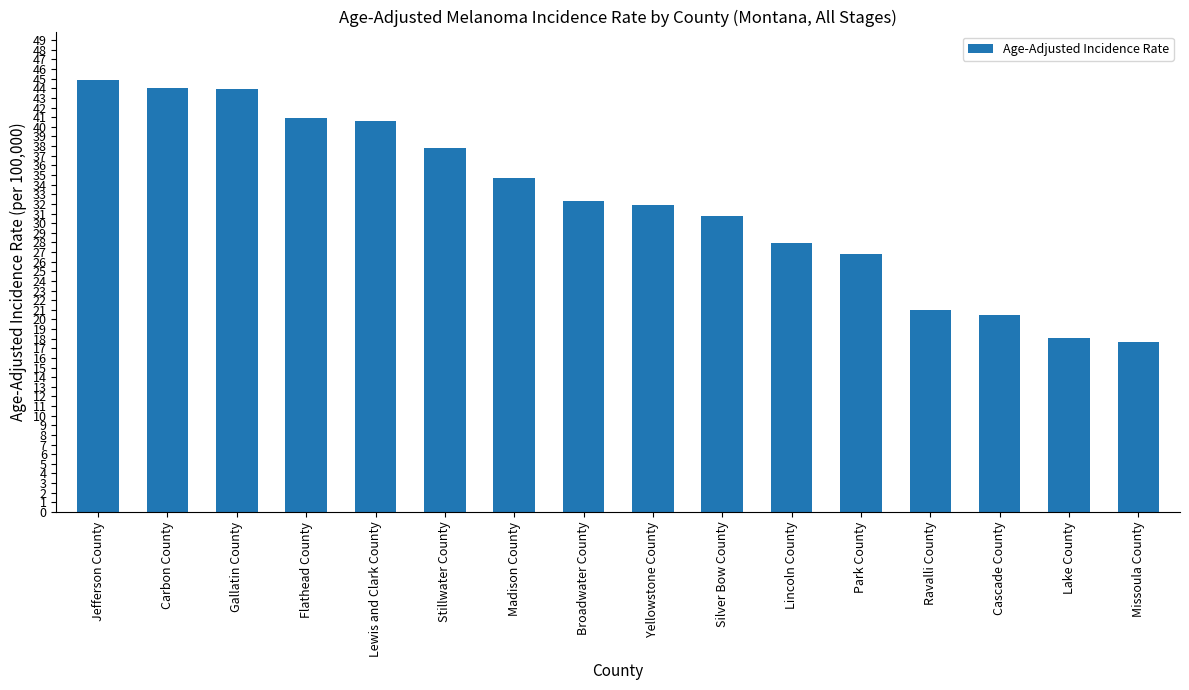

How many bars are there in total?

16